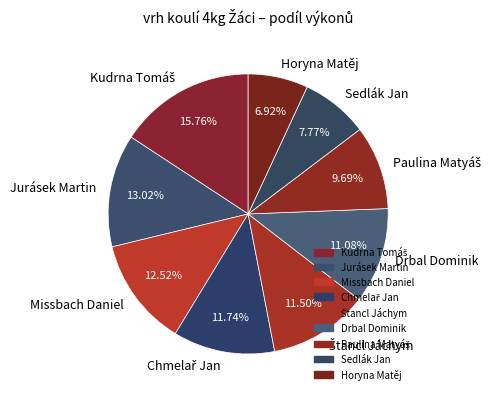

What is the smallest slice in the pie chart?

Horyna Matěj